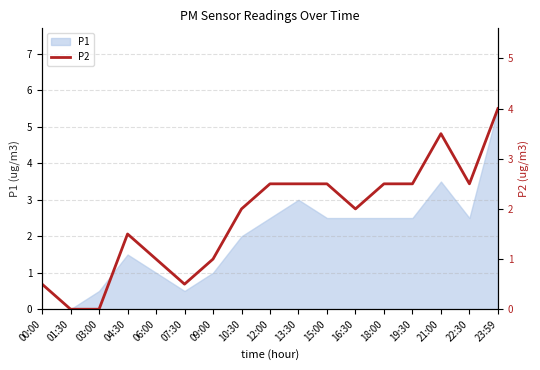

Count the number of values greater than 2.

8